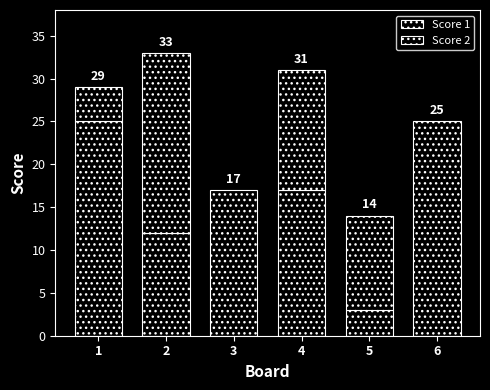

Which series changed the most between 2 and 3?

Score 1